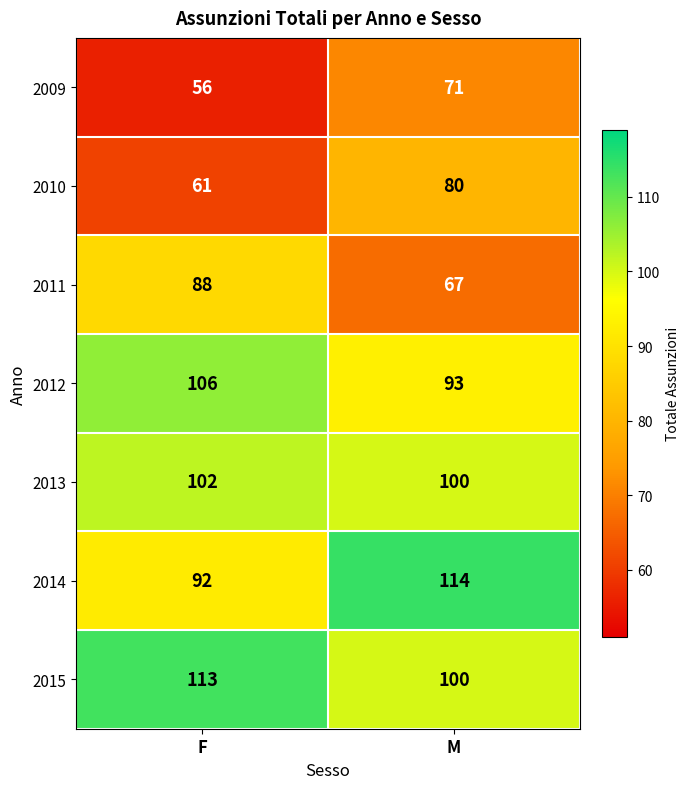

What is the sum of the 2012 values at M and F?

199